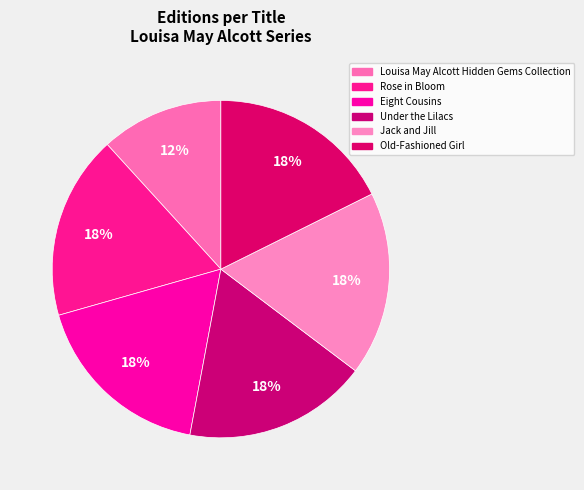

Count the number of slices in the pie.

6